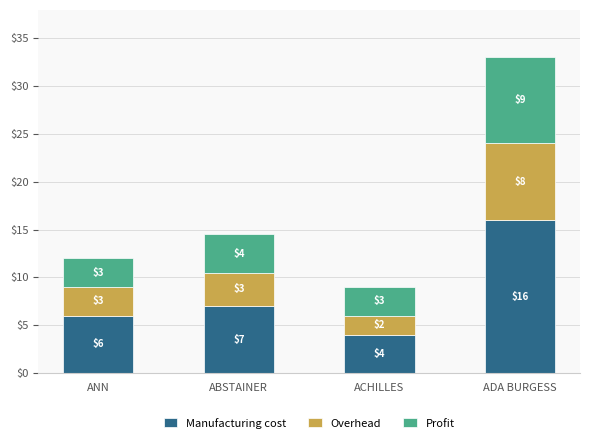

At which label does Manufacturing cost reach its peak?

ADA BURGESS